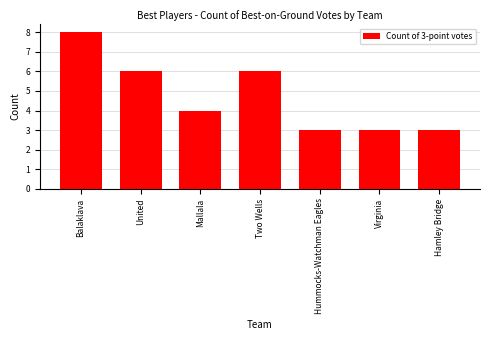

Which label corresponds to the largest value in the chart?

Balaklava